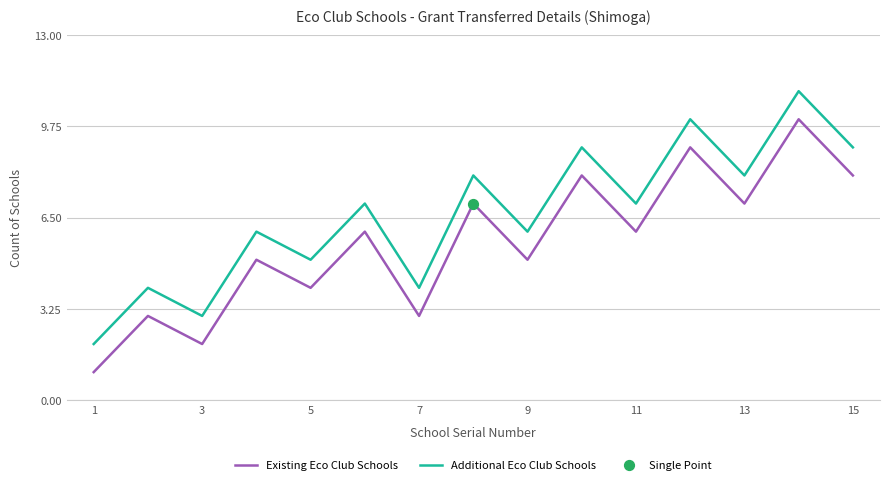

Which series has the largest total across all categories?

Additional Eco Club Schools